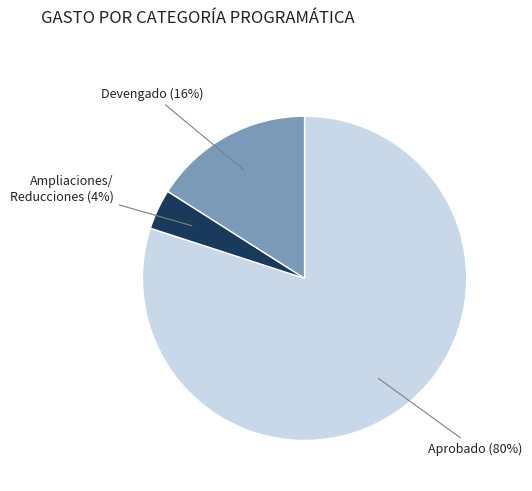

Which has a higher value, Aprobado or Ampliaciones/ Reducciones?

Aprobado